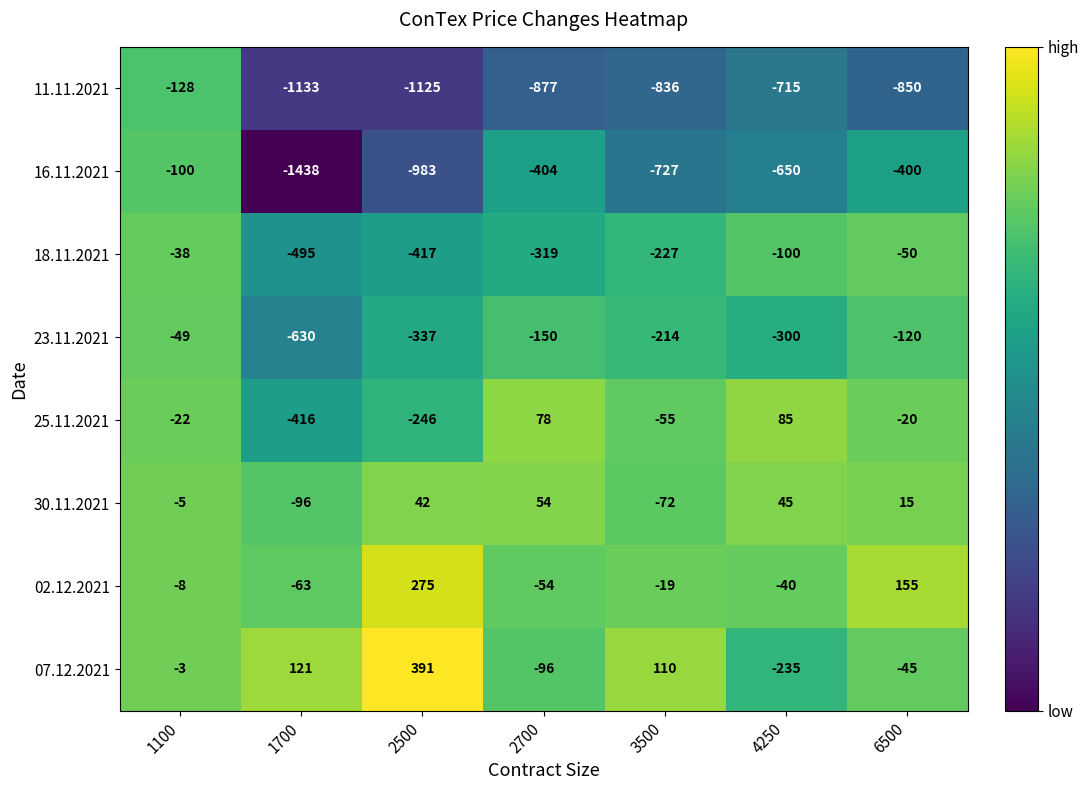

Where does the 11.11.2021 series first go above -850?

1100